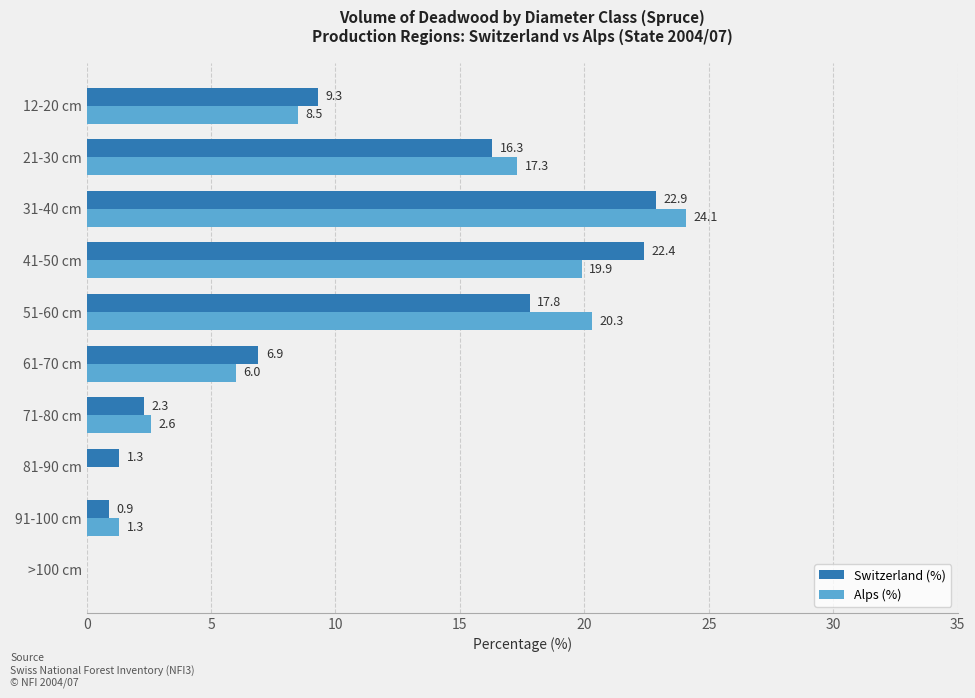

How many positive values does the Switzerland (%) series have?

9